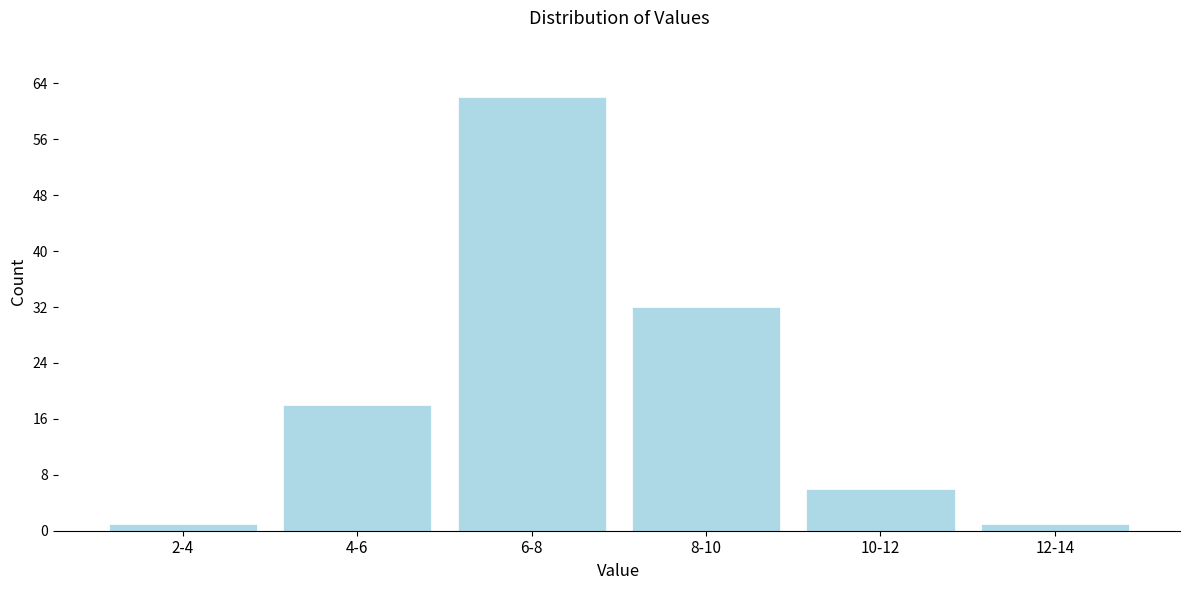

Reading left to right, what are all the values shown in this chart?

2-4=1	4-6=18	6-8=62	8-10=32	10-12=6	12-14=1